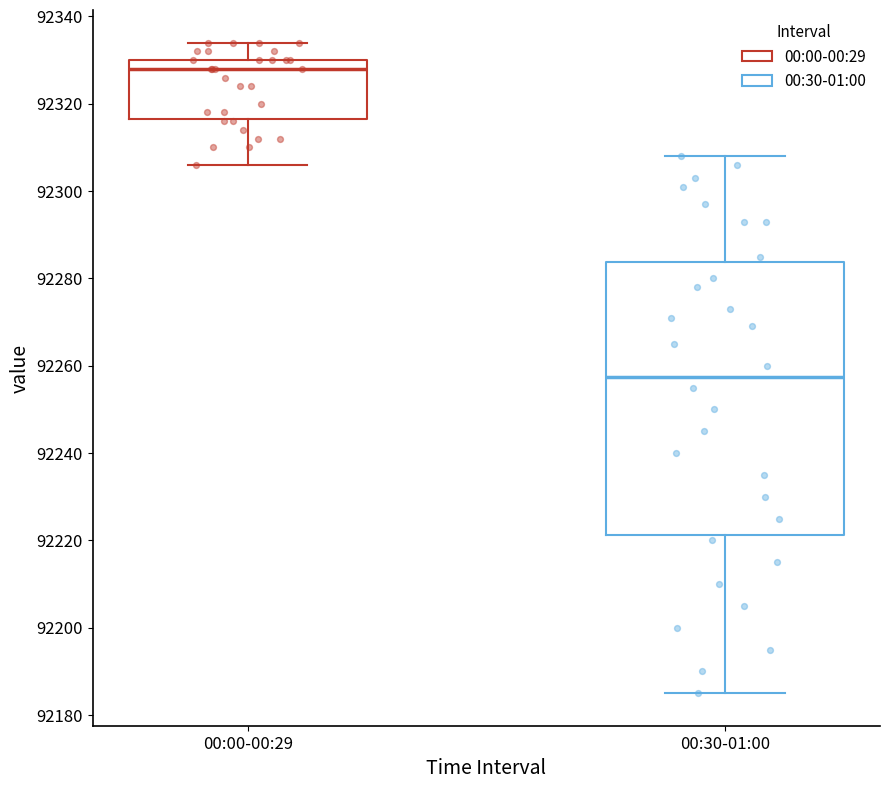

Which box has the highest median line?

00:00-00:29